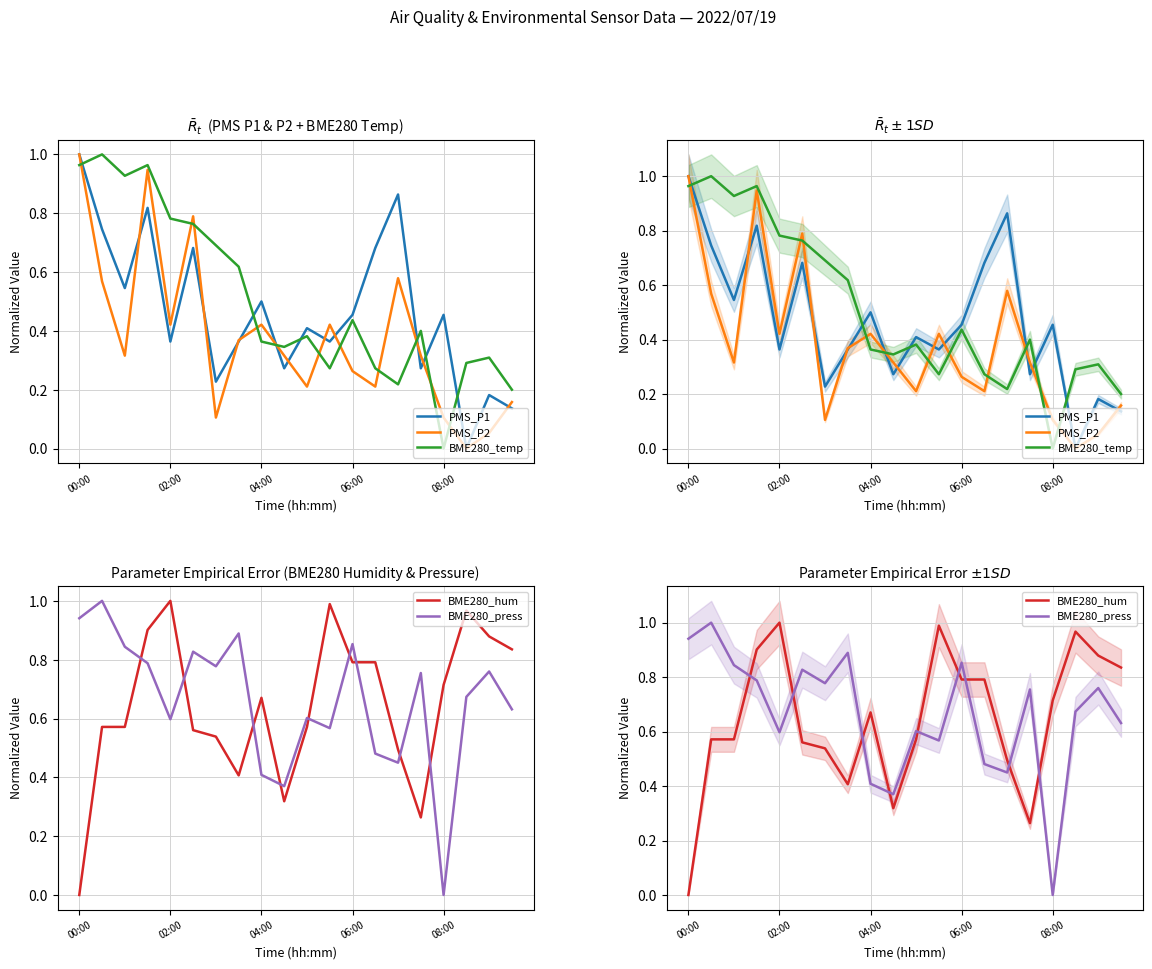

How many positive values does the BME280_temp series have?

19